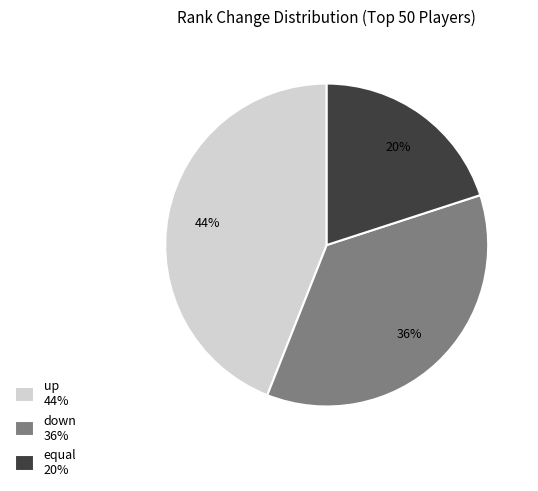

Is up the majority of the pie?

No